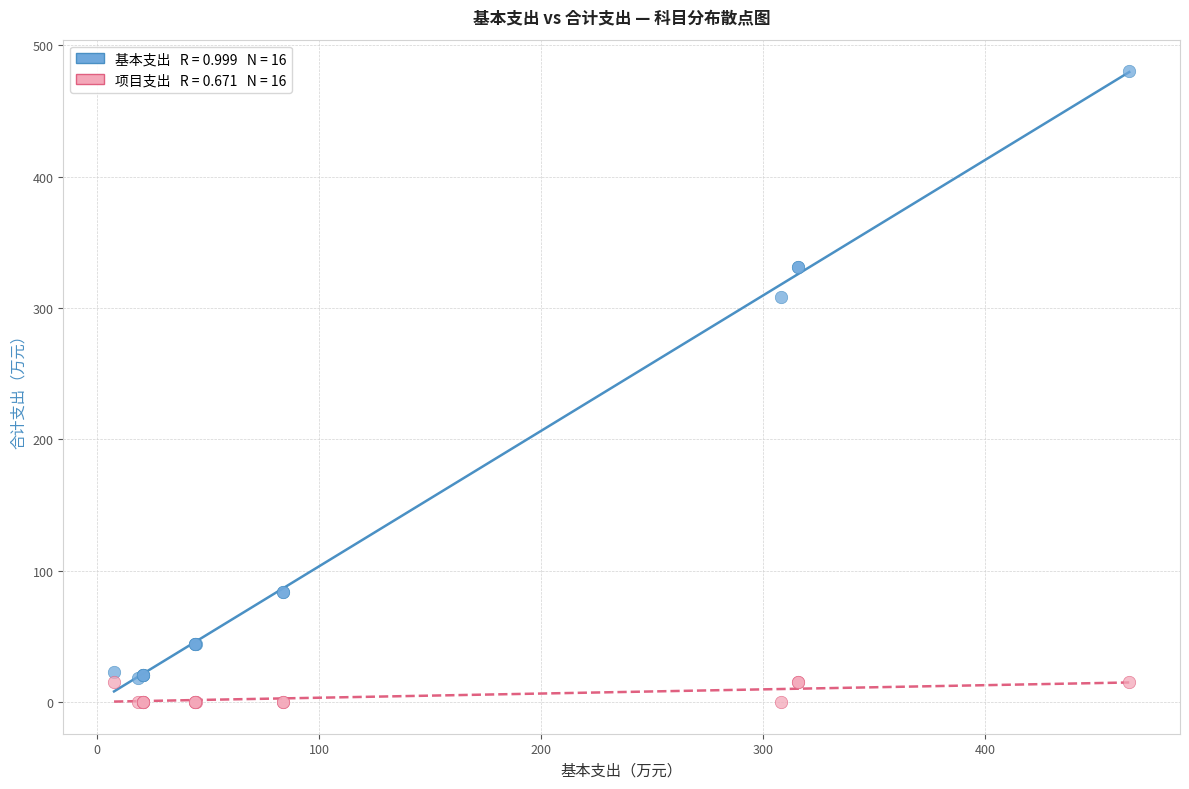

Across all series, what Y value is closest to 240?

308.4